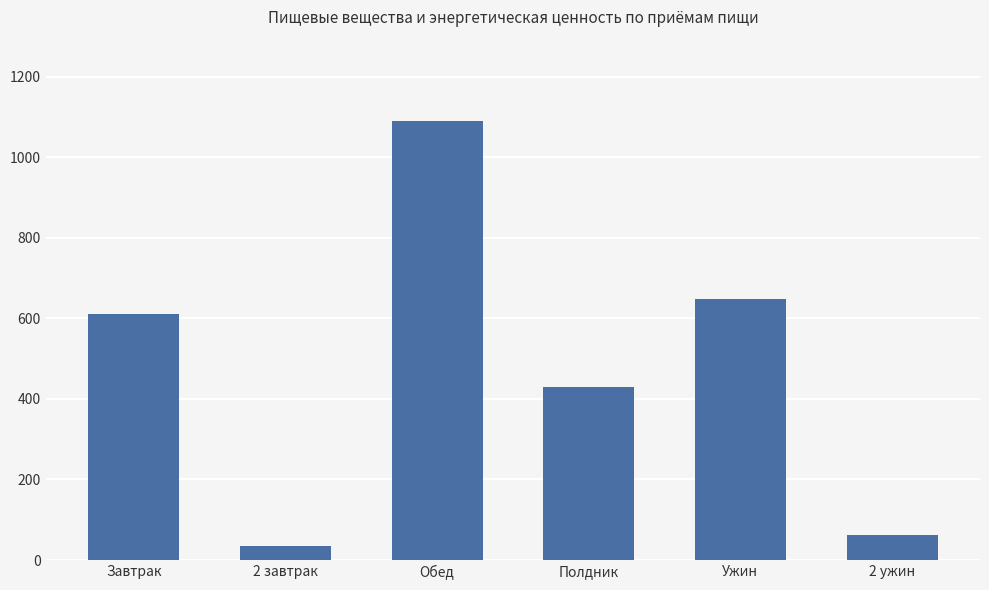

Count the number of categories in the chart.

6